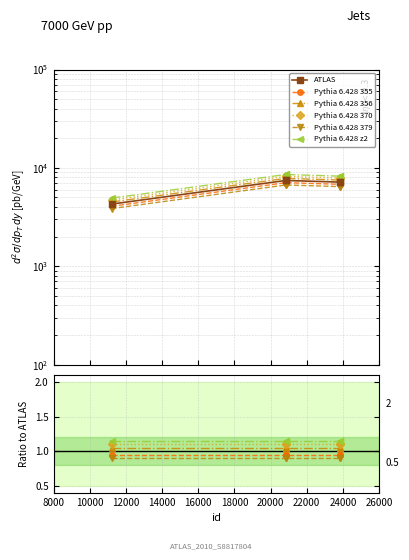

What are all the series names shown in the legend?

ATLAS, Pythia 6.428 355, Pythia 6.428 356, Pythia 6.428 370, Pythia 6.428 379, Pythia 6.428 z2